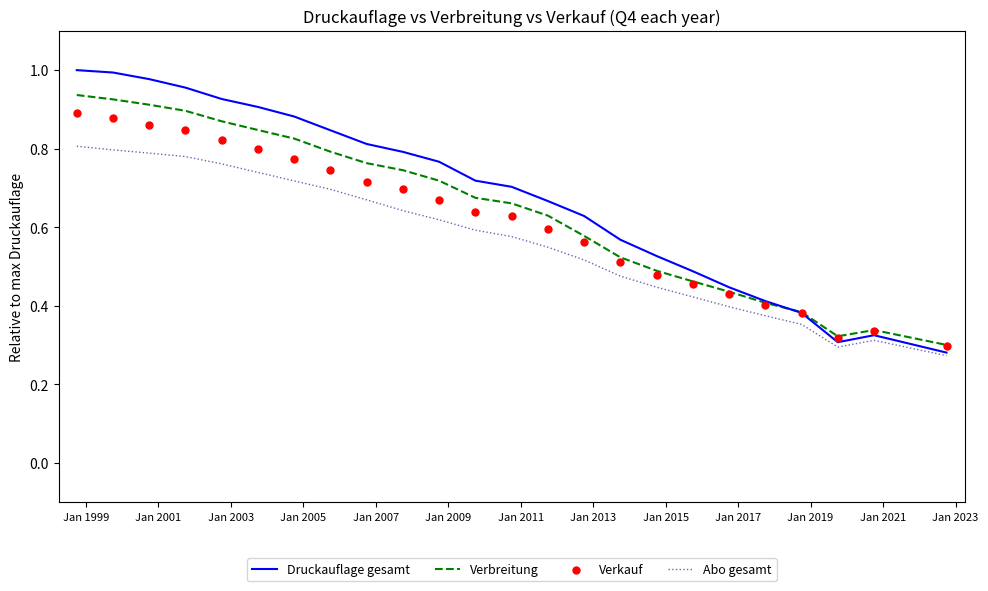

Which series reaches the maximum Y coordinate?

Druckauflage gesamt